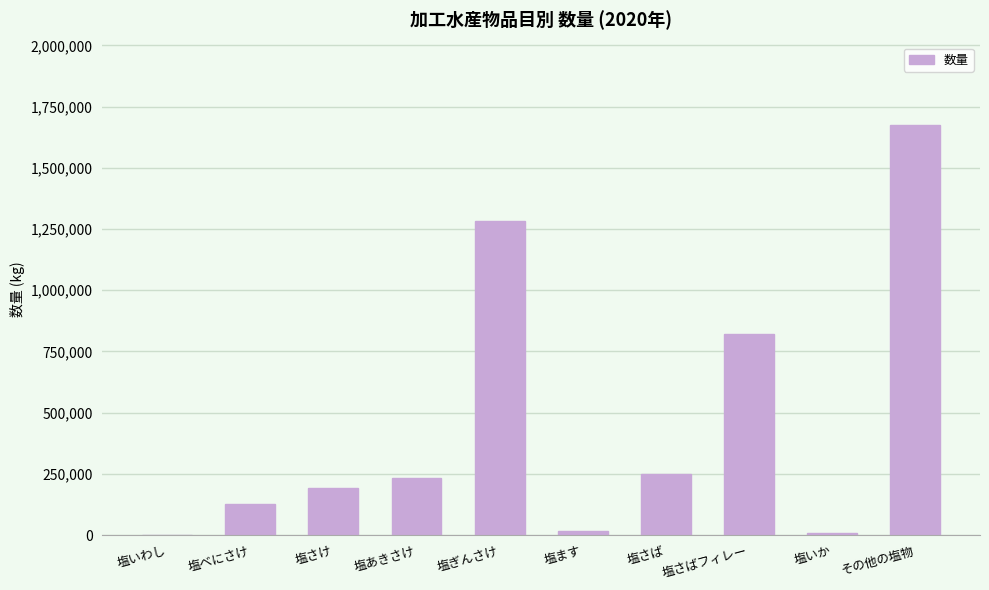

What is the sum of all values?

4610354